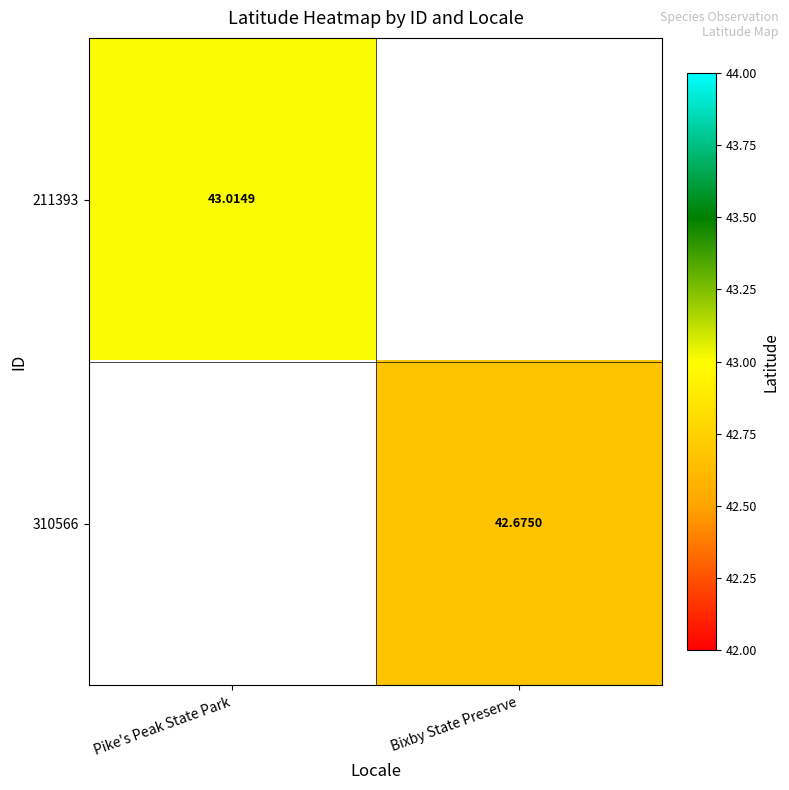

Is the value of 310566 at Bixby State Preserve greater than the value of 211393 at Pike's Peak State Park?

No